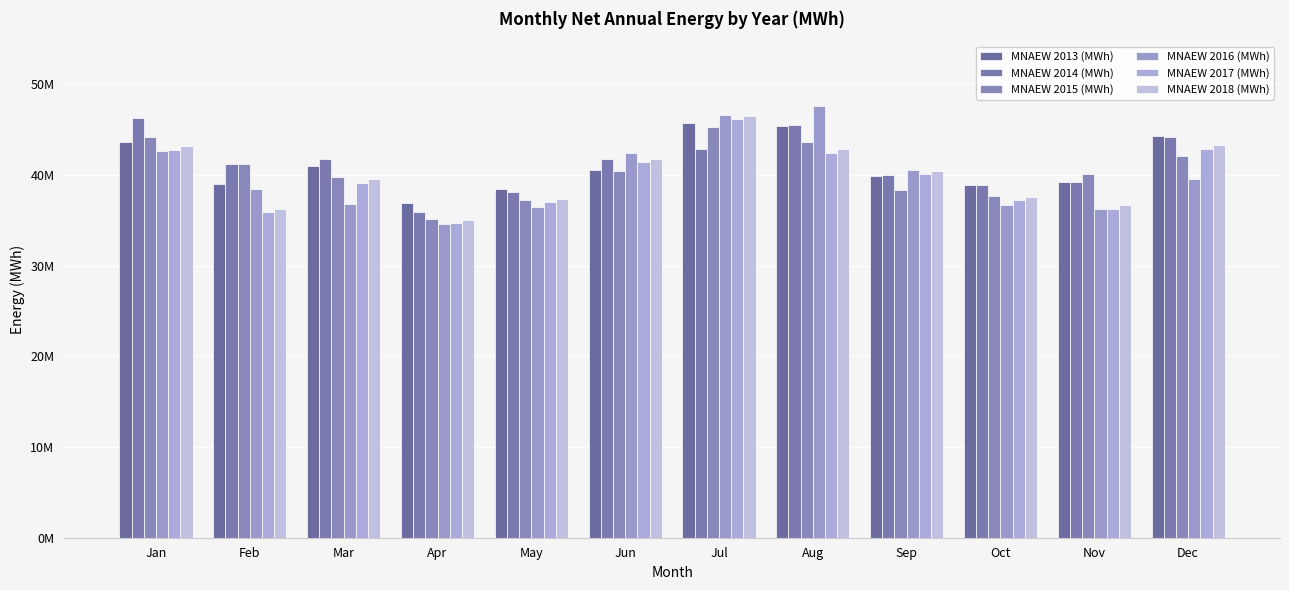

What is the lowest value of the MNAEW 2015 (MWh) series?

35144595.0